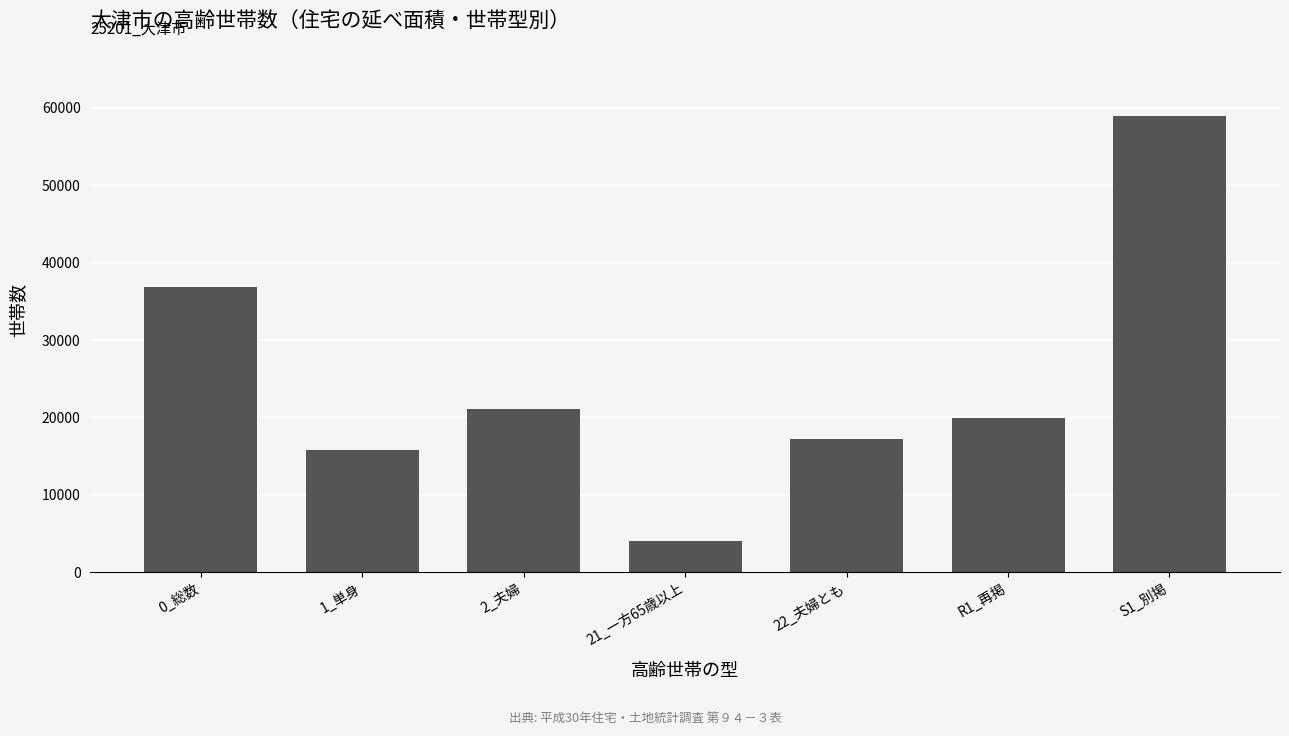

What is the ratio of the value at 2_夫婦 to the value at 21_一方65歳以上?

5.3